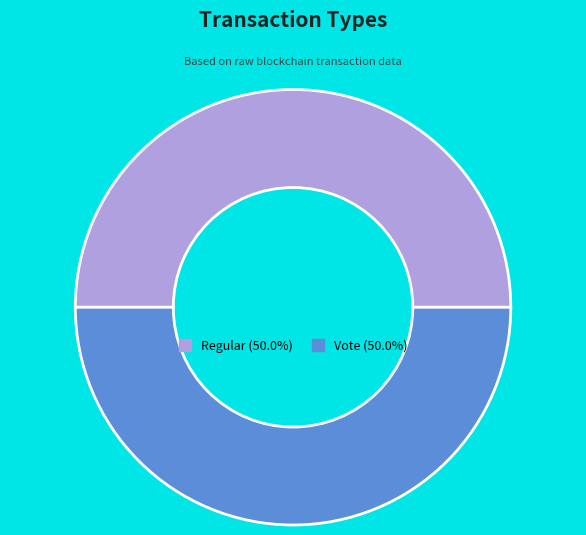

Is the sum of Regular and Vote greater than half?

Yes